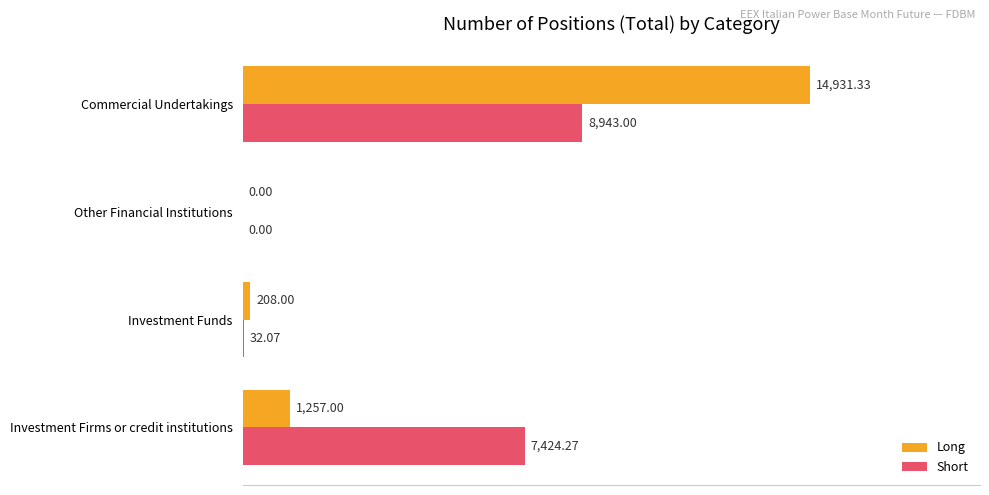

Between Investment Firms or credit institutions and Commercial Undertakings, which series saw the biggest shift?

Long